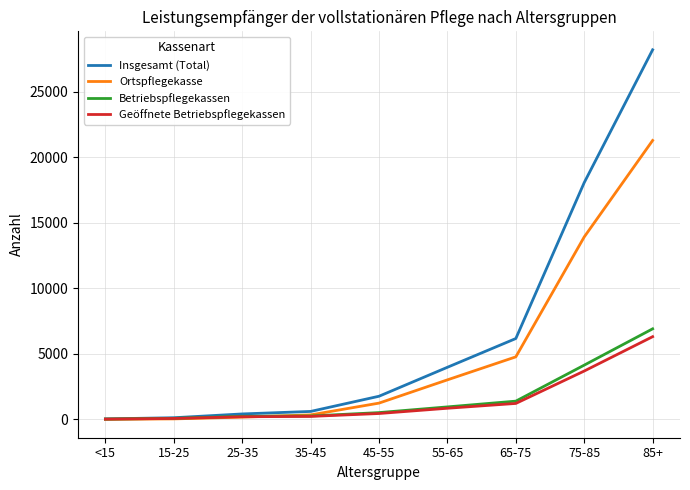

What is the average value of the Betriebspflegekassen series?

1618